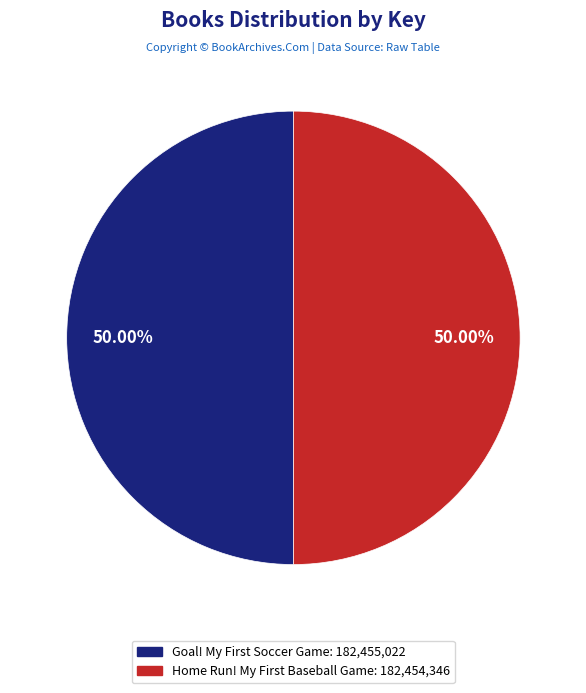

Rank the categories by value from highest to lowest.

Goal! My First Soccer Game, Home Run! My First Baseball Game